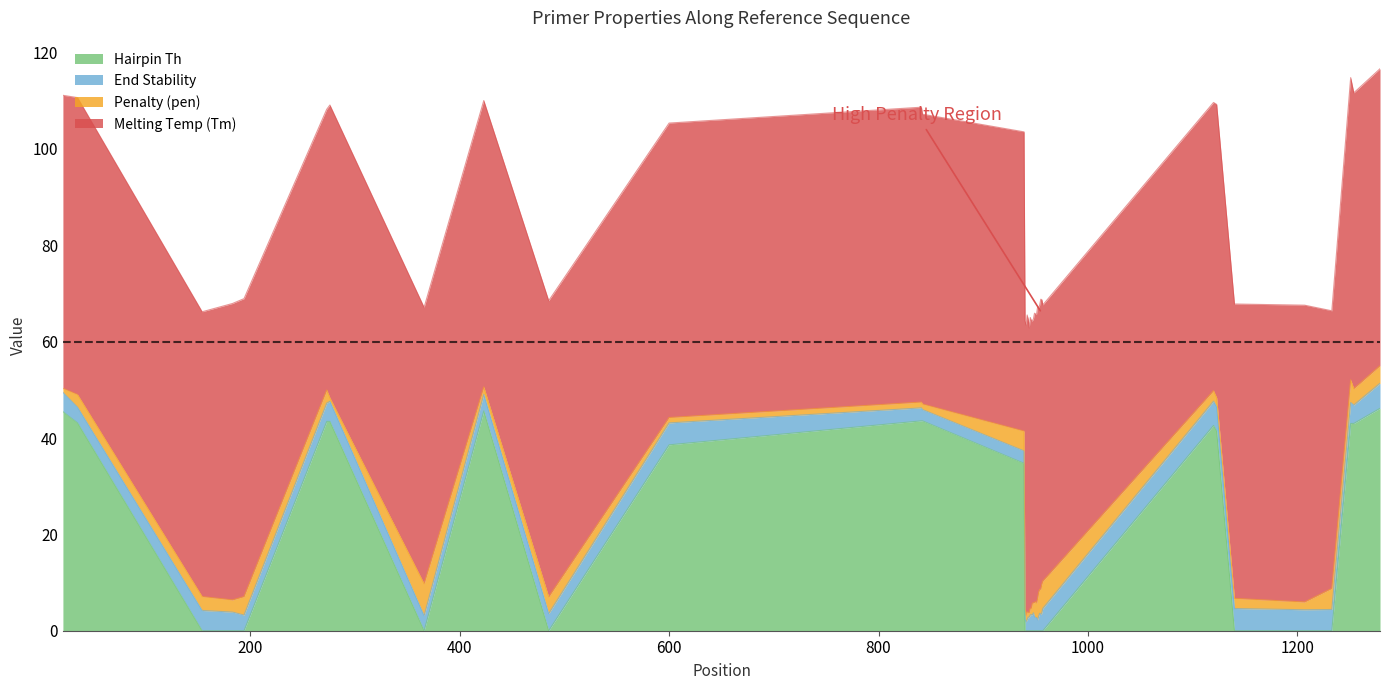

Is the value of pen at 7 greater than the value of PRIMER_LEFT_0_TM at 25?

No